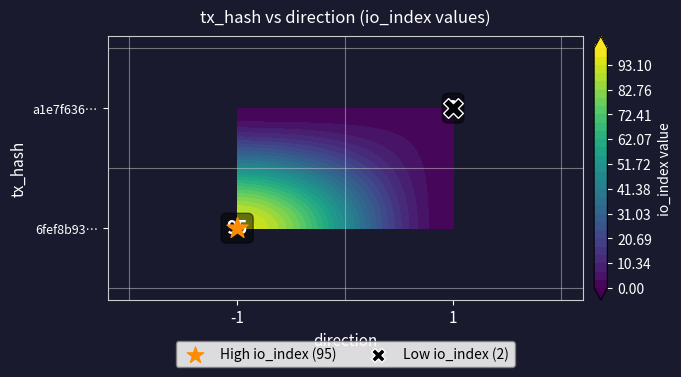

What is the difference between the highest and lowest values at io_index?

93